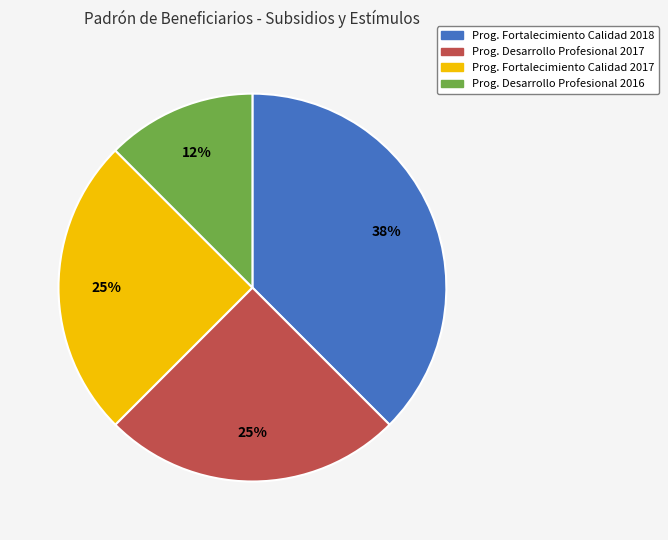

What is the ratio of the value at Prog. Fortalecimiento Calidad 2017 to the value at Prog. Desarrollo Profesional 2017?

1.0